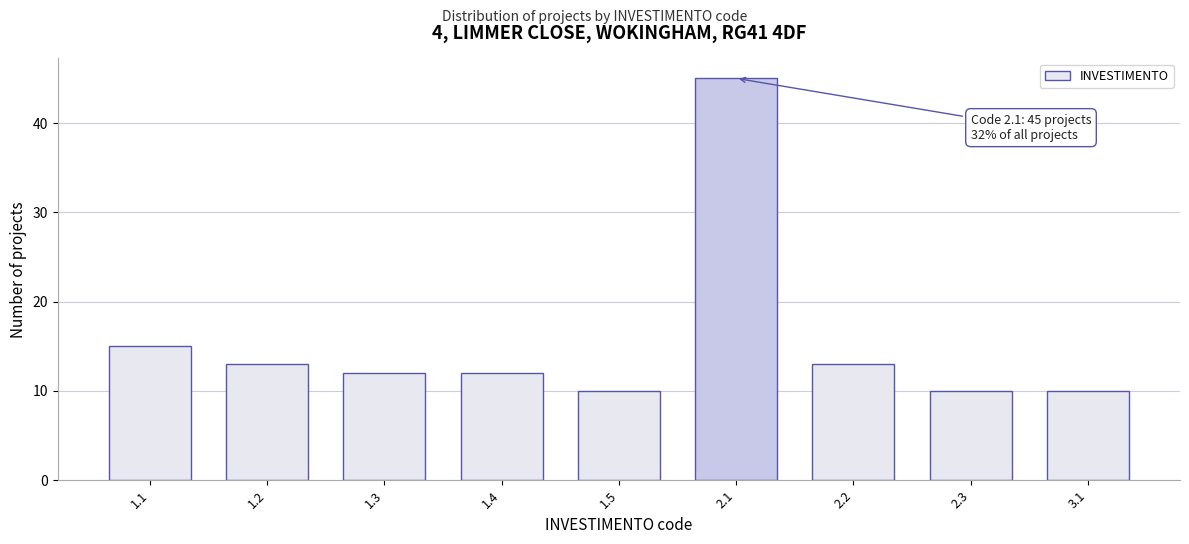

Reading left to right, transcribe all the data shown in this chart.

15	13	12	12	10	45	13	10	10